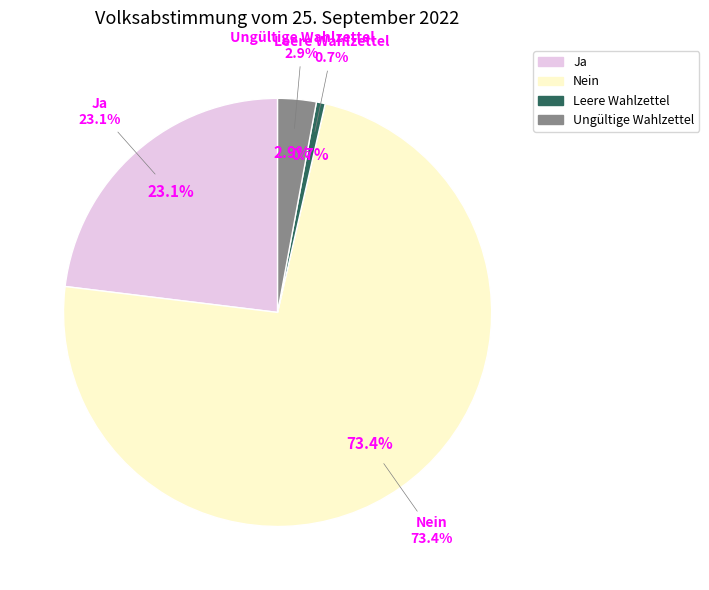

Which slice represents more than half of the pie?

Nein